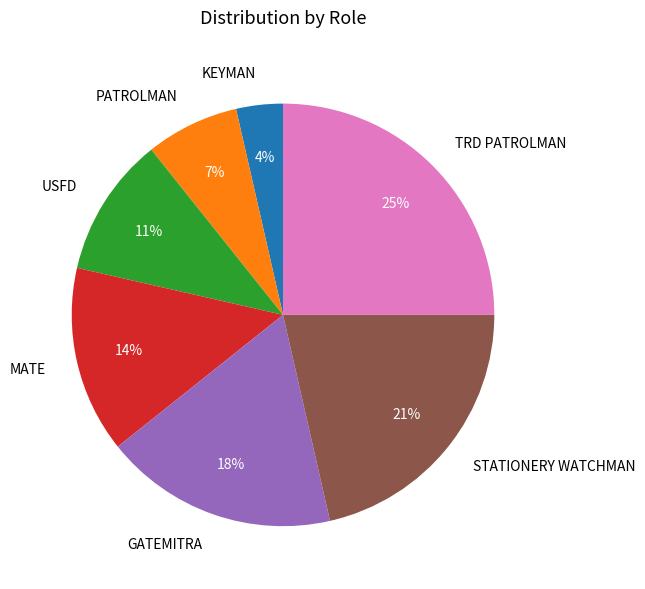

To the nearest percent, what is the difference between the largest and smallest slice percentages?

21%